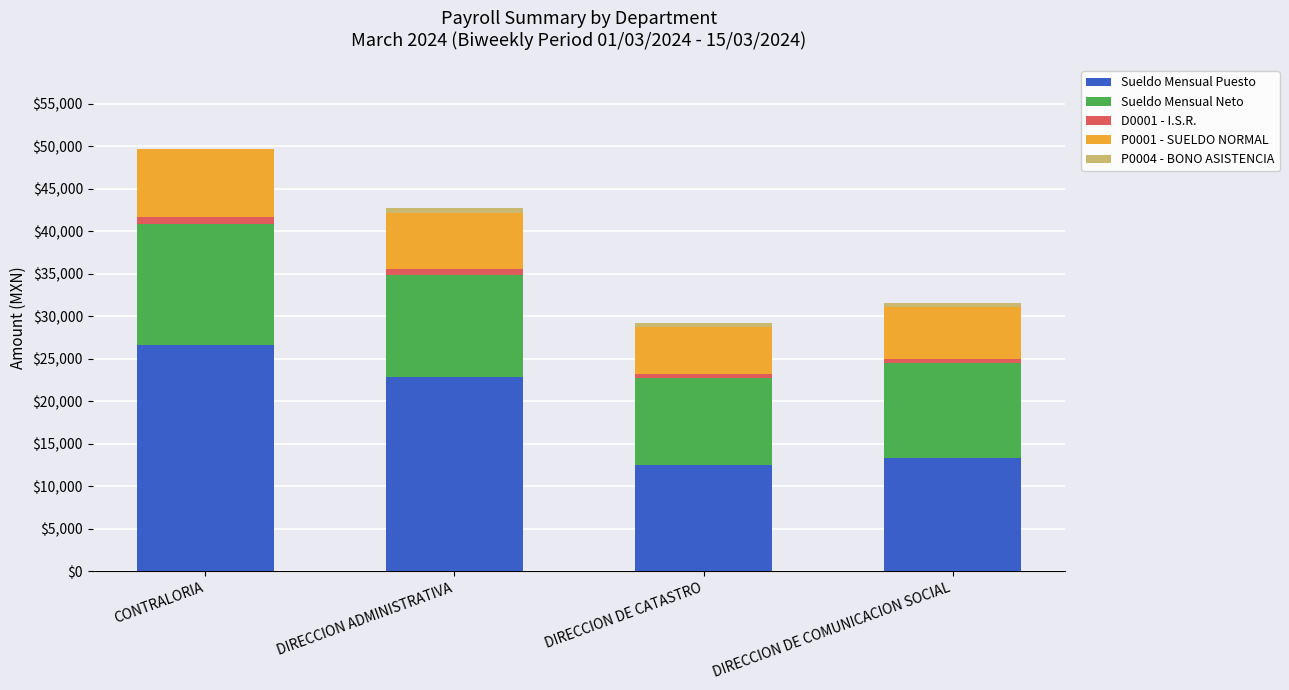

The Sueldo Mensual Puesto series shows 12455.4 at DIRECCION DE CATASTRO. True or false?

True